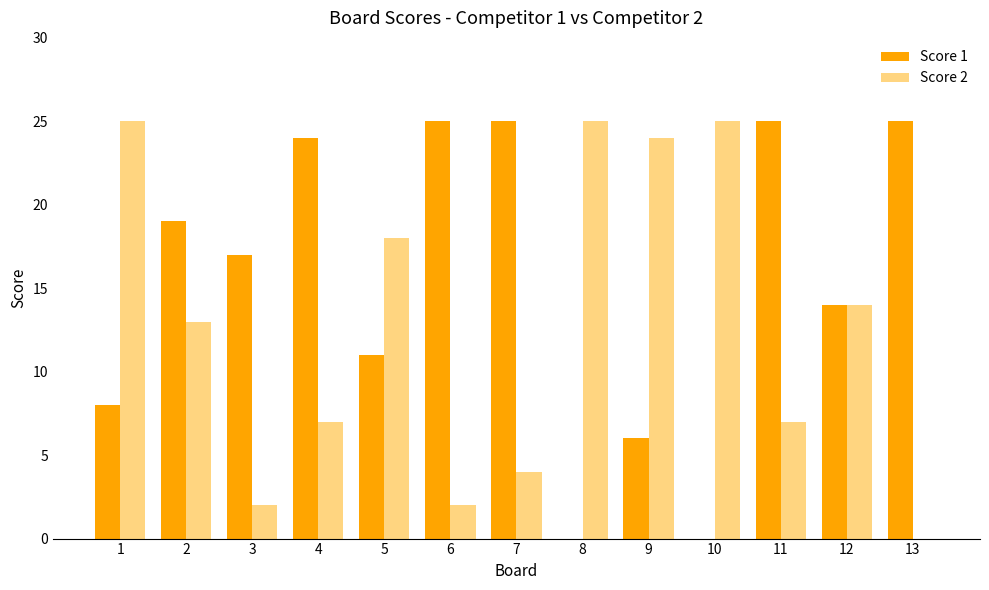

What is the highest value of the Score 1 series?

25